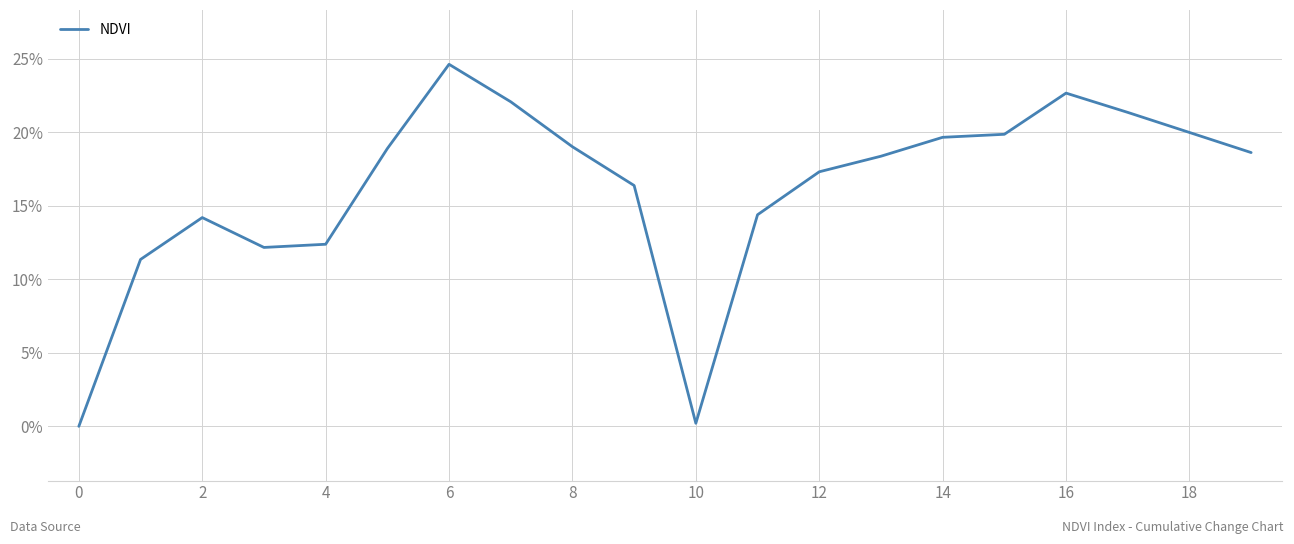

What is the sum of all values?

323.7